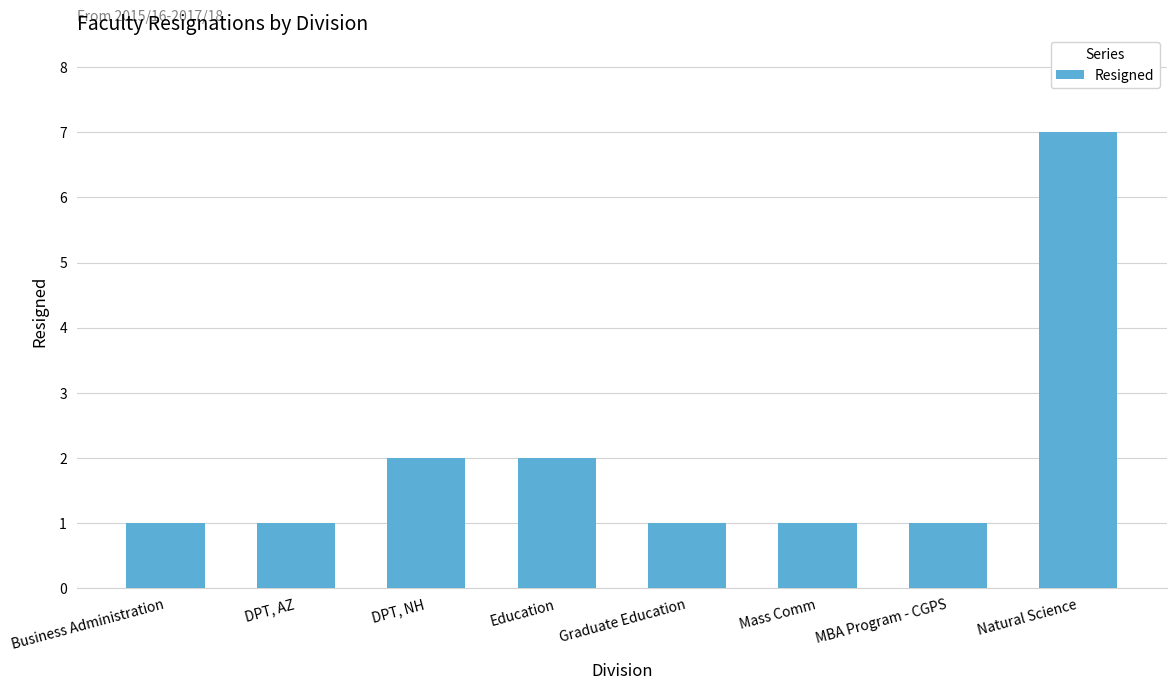

What is the difference between the maximum and second lowest values?

6